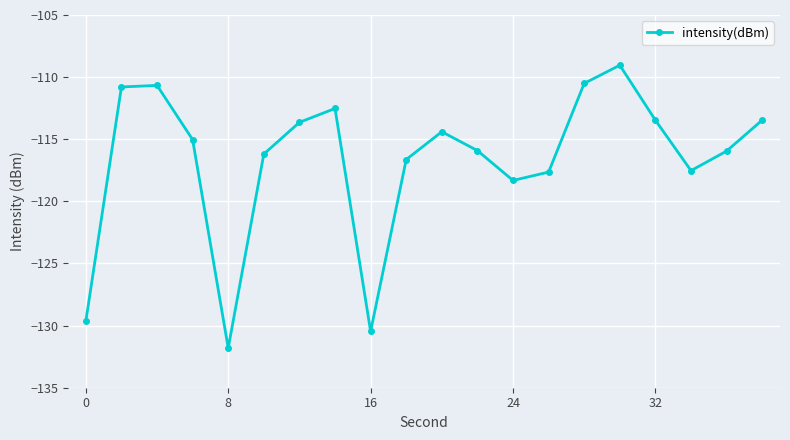

What is the value of the 14th point from the left?

-117.6